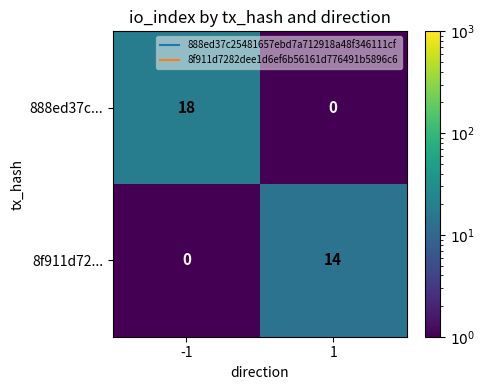

List the series in order of their peak value, highest first.

888ed37c..., 8f911d72...